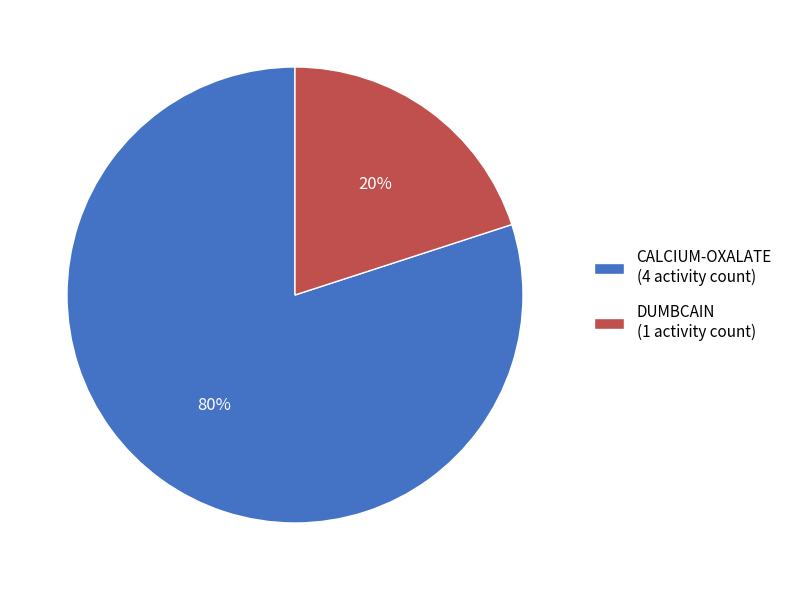

Which category has the biggest portion of the pie?

CALCIUM-OXALATE